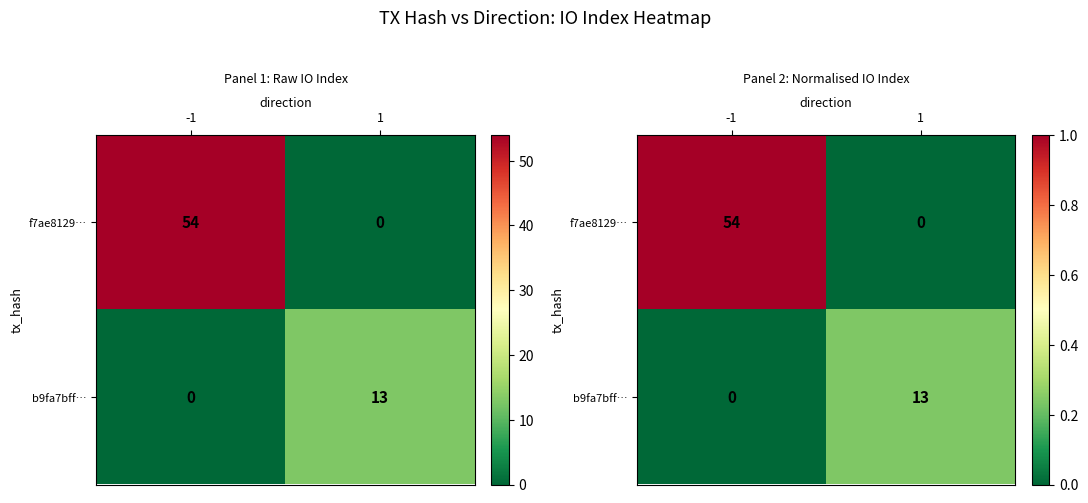

The b9fa7bff… series shows 0.0 at -1. True or false?

True